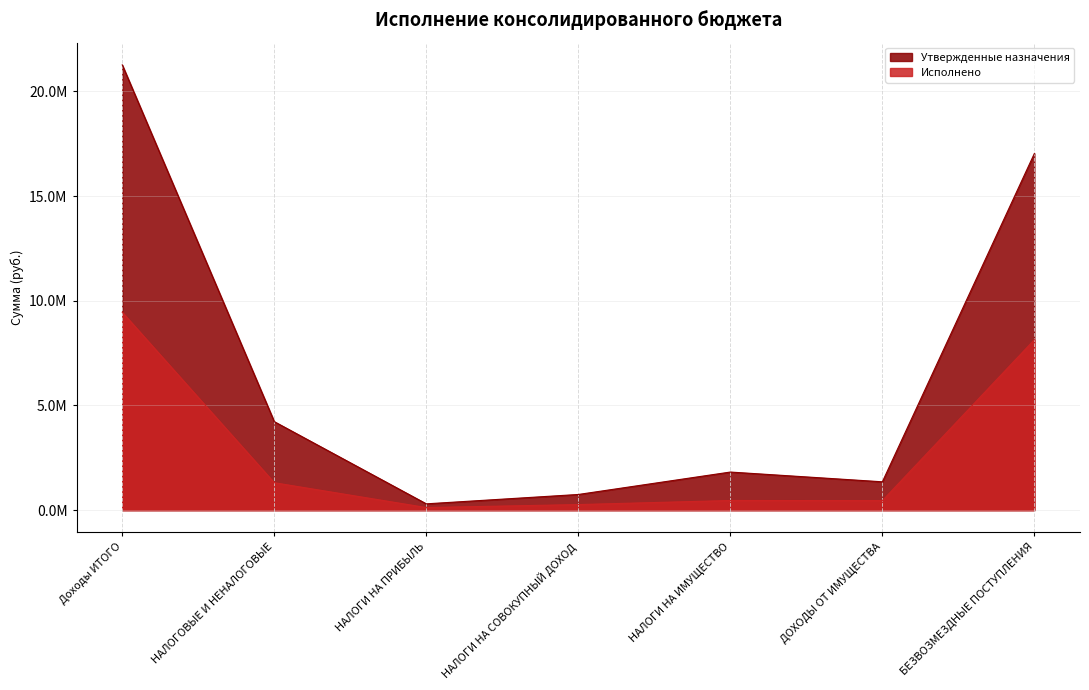

At which category does Утвержденные назначения reach its first local peak?

НАЛОГИ НА ИМУЩЕСТВО